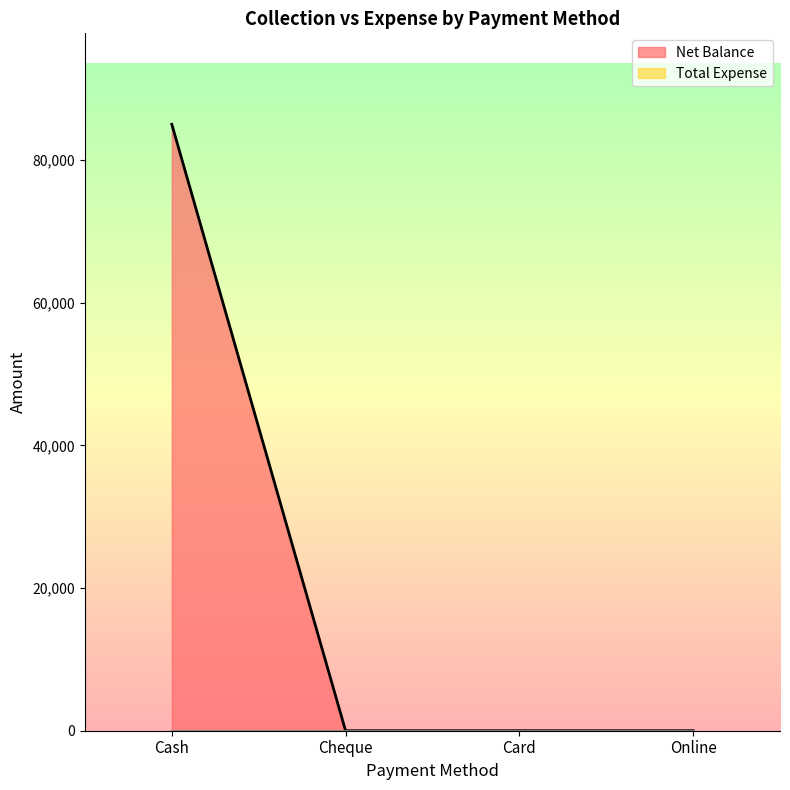

How many values are between 0 and 84998?

4